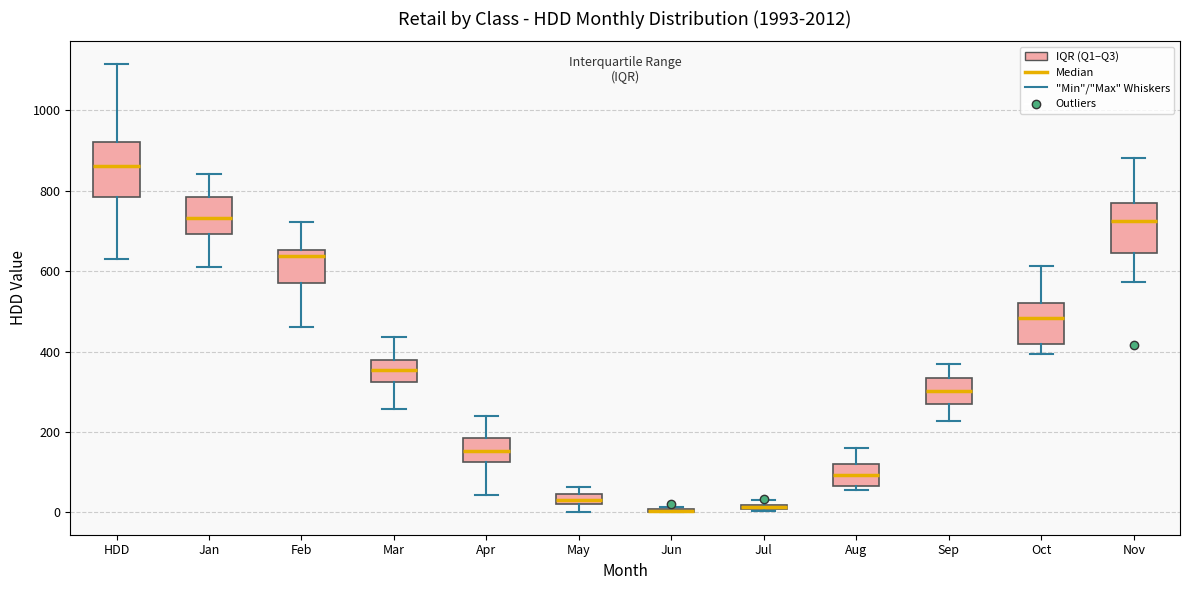

Where is the lower edge of the box for May on the y-axis? The values are not printed on the chart, so give them approximately, as read against the axis.

20